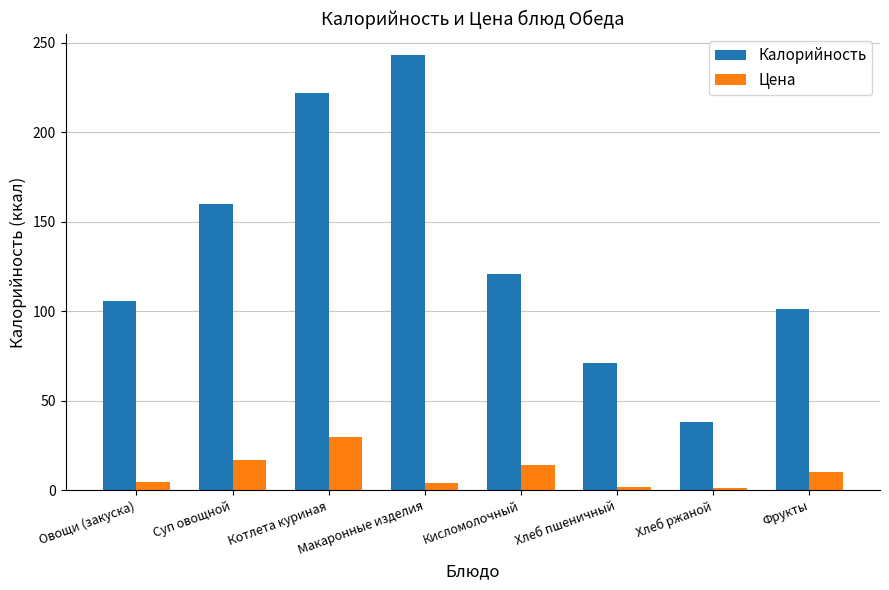

How many bars are there in each group?

2